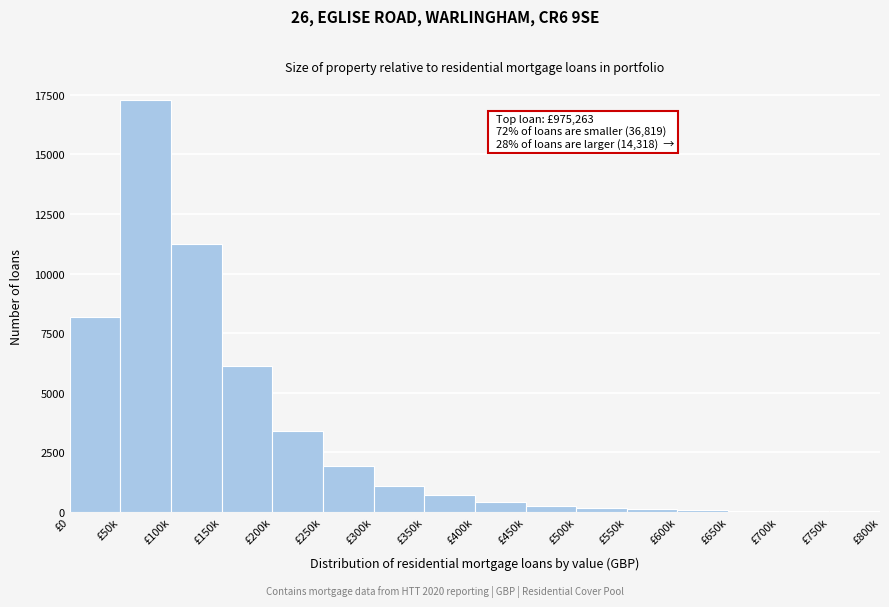

Approximately how many times larger is the value at £100k compared to £0?

1.4